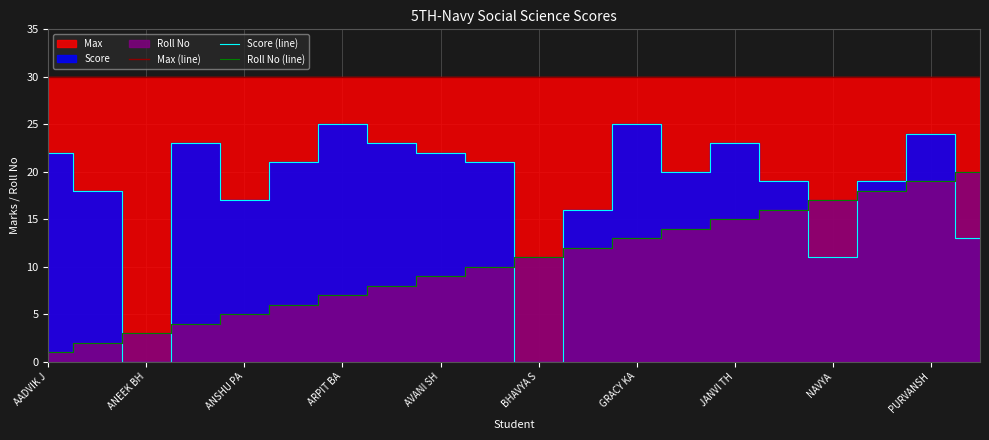

Reading right to left, transcribe all the data shown in this chart.

Max (line): 30	30	30	30	30	30	30	30	30	30	30	30	30	30	30	30	30	30	30	30
Score (line): 13	24	19	11	19	23	20	25	16	0	21	22	23	25	21	17	23	0	18	22
Roll No (line): 20	19	18	17	16	15	14	13	12	11	10	9	8	7	6	5	4	3	2	1